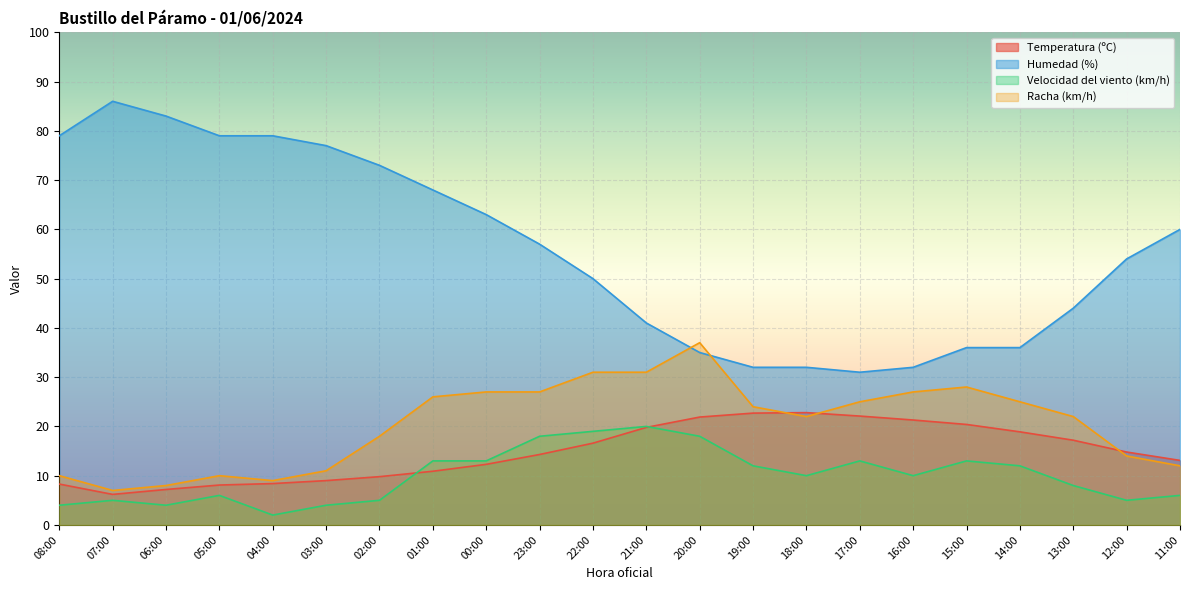

Where is the first local minimum for Temperatura (ºC)?

07:00